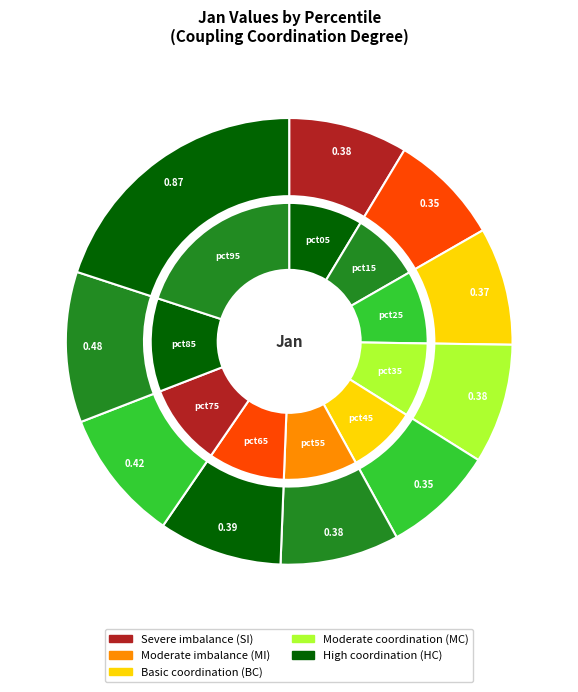

Count the number of slices in the pie.

10